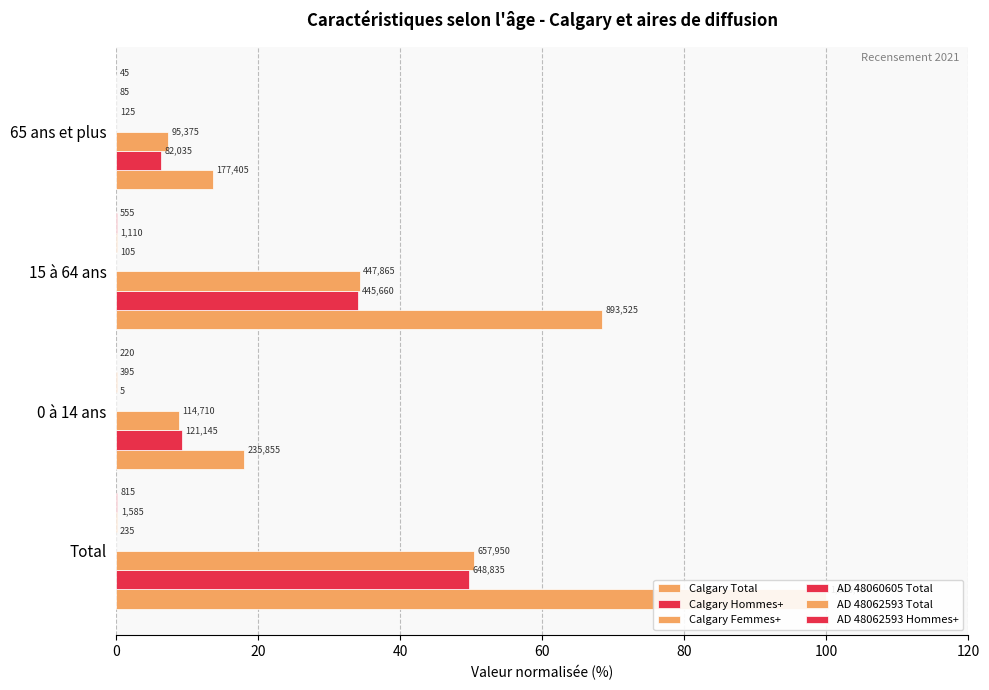

The value of AD 48060605 Total at Total is 0.0. True or false?

False